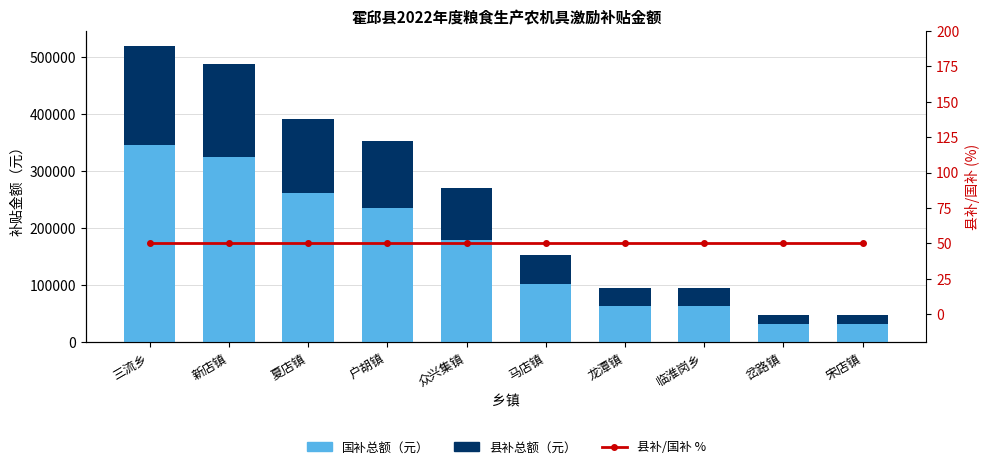

Reading left to right, transcribe all the data shown in this chart.

国补总额（元）: 346800	325200	261600	234900	180300	102600	63600	63600	31800	31800
县补总额（元）: 173400	162600	130800	117450	90150	51300	31800	31800	15900	15900
县补/国补 %: 50	50	50	50	50	50	50	50	50	50